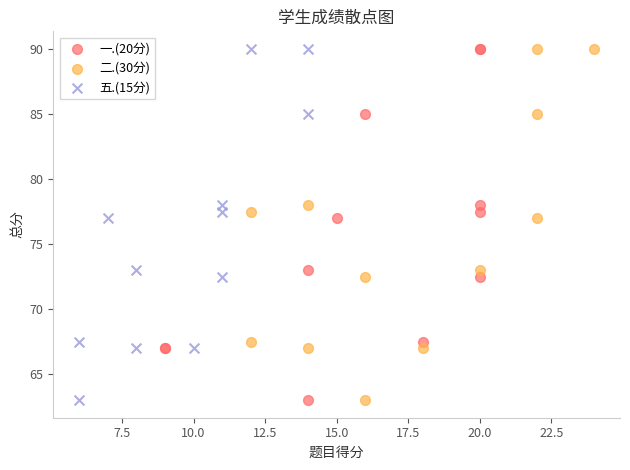

What are all the series names shown in the legend?

一.(20分), 二.(30分), 五.(15分)